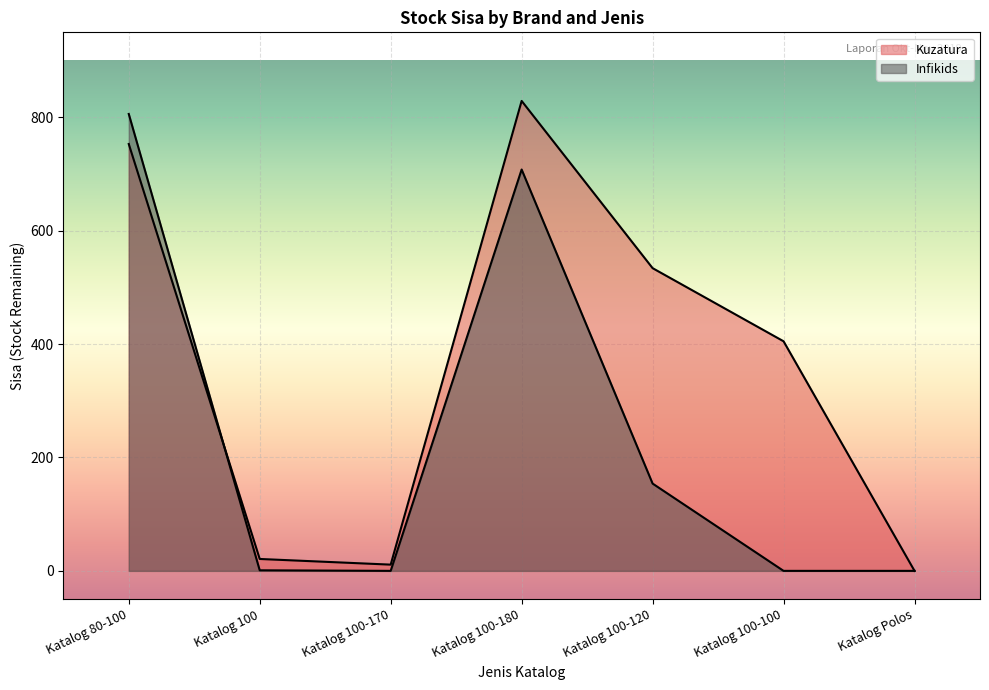

What is the approximate value of Kuzatura at Katalog 100-100, to the nearest 50?

400